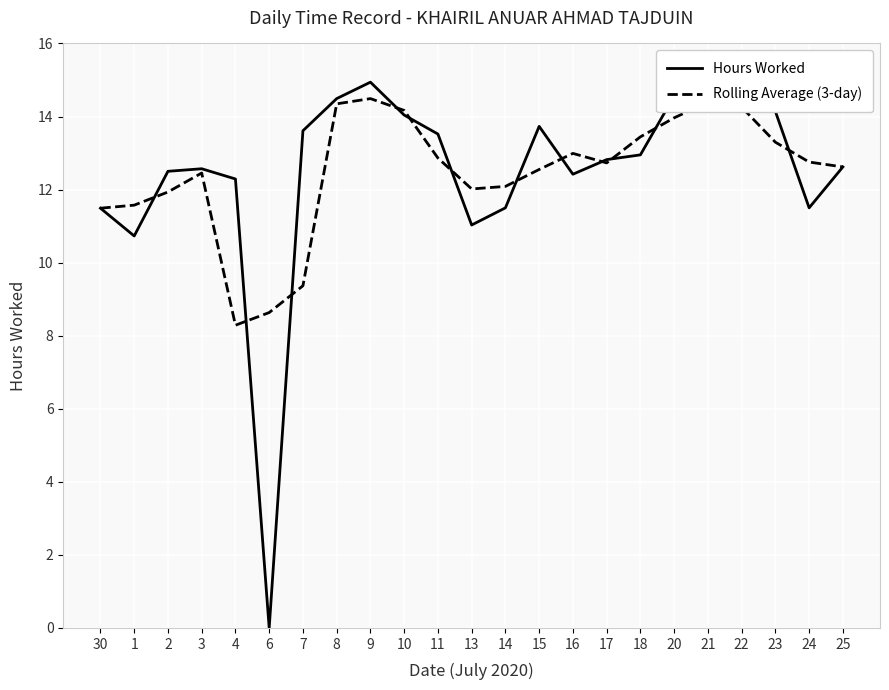

Which category has the lowest value in the Rolling Average (3-day) series?

4